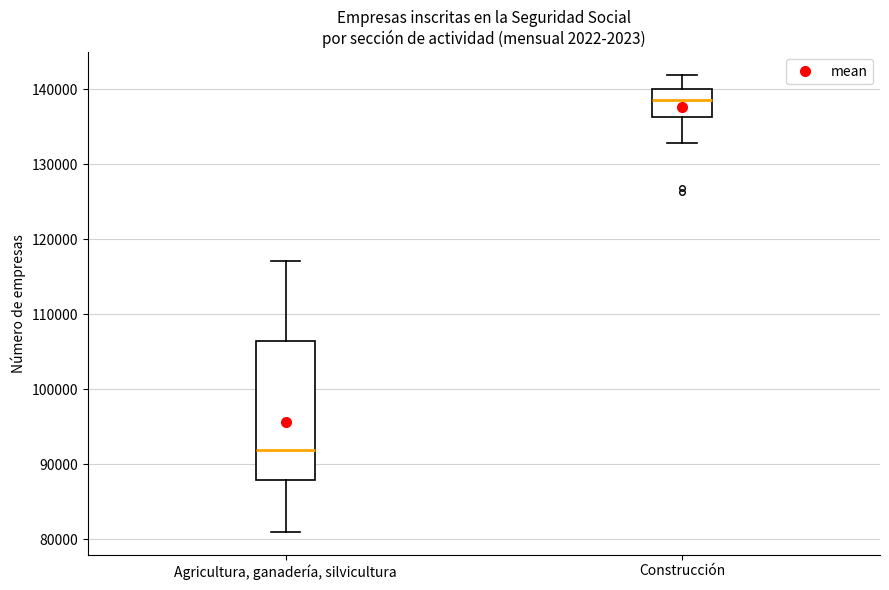

Reading left to right, transcribe this box plot: for each box, give where its median line is, the range the box spans, and where its two whiskers end, as read against the y-axis. The values are not printed on the chart, so give them approximately, as read against the axis.

Agricultura, ganadería, silvicultura: median 92000, box 88000 to 106000, whiskers 81000 to 117000
Construcción: median 139000, box 136000 to 140000, whiskers 133000 to 142000